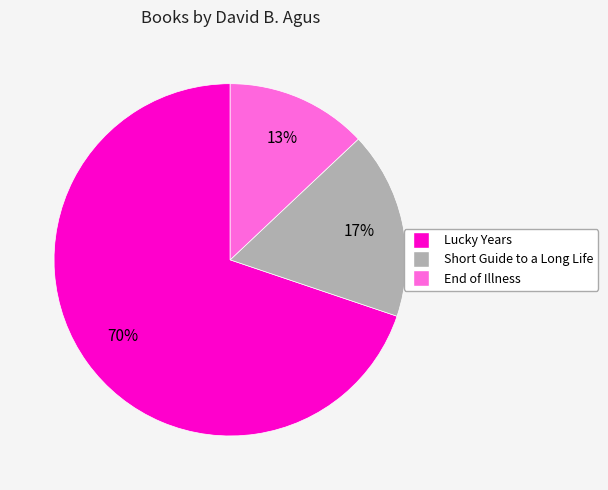

Count the number of slices in the pie.

3